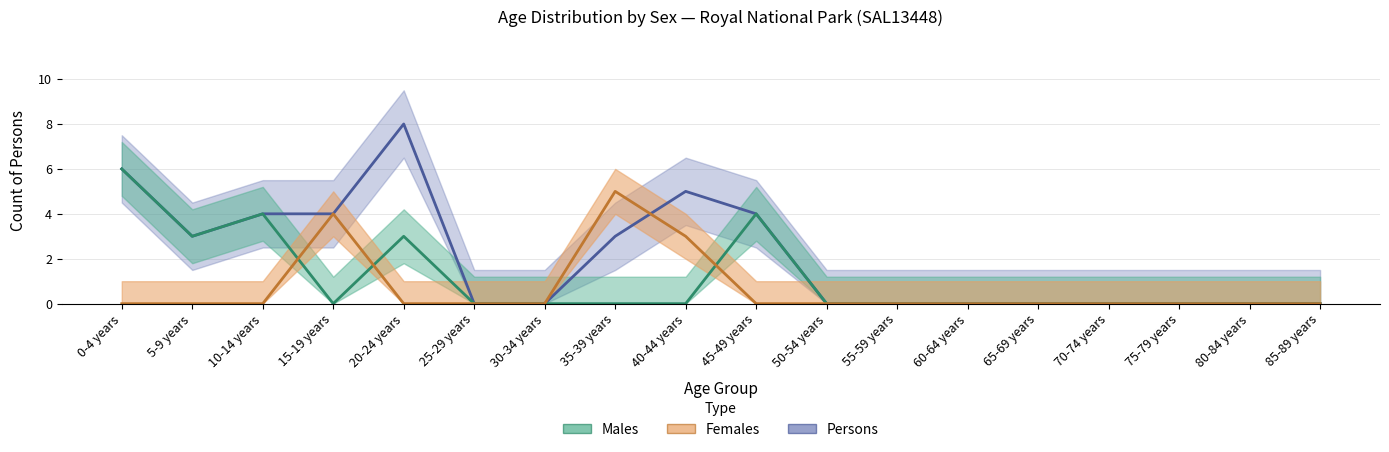

What is the difference between the Persons values at 85-89 years and 35-39 years?

3